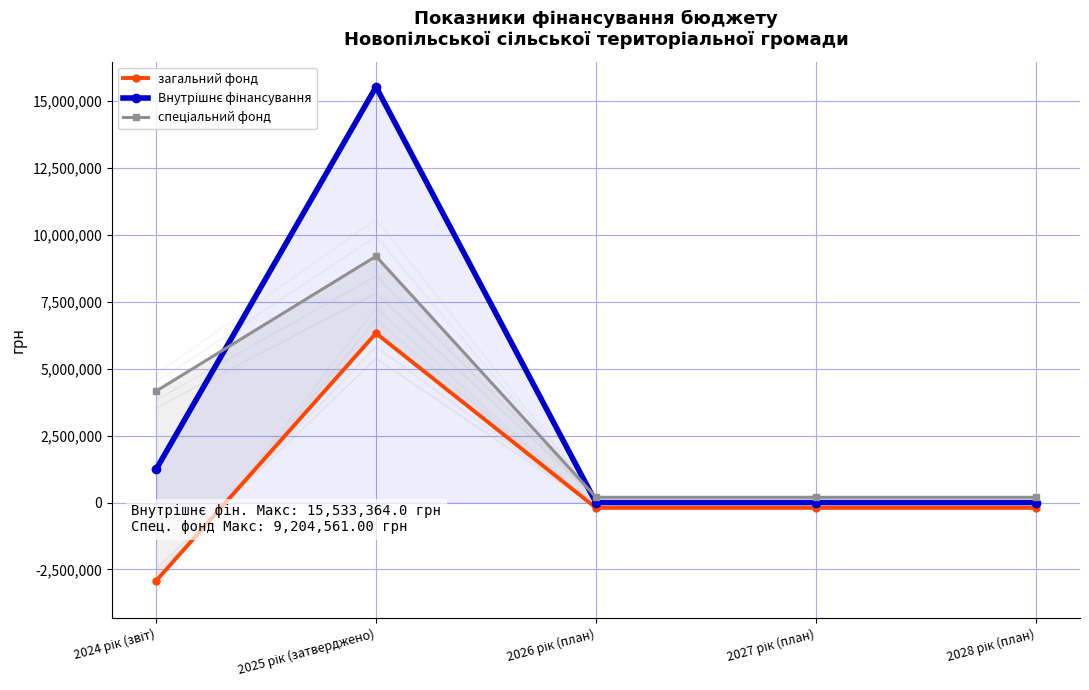

True or false: Внутрішнє фінансування and загальний фонд cross at least once.

False